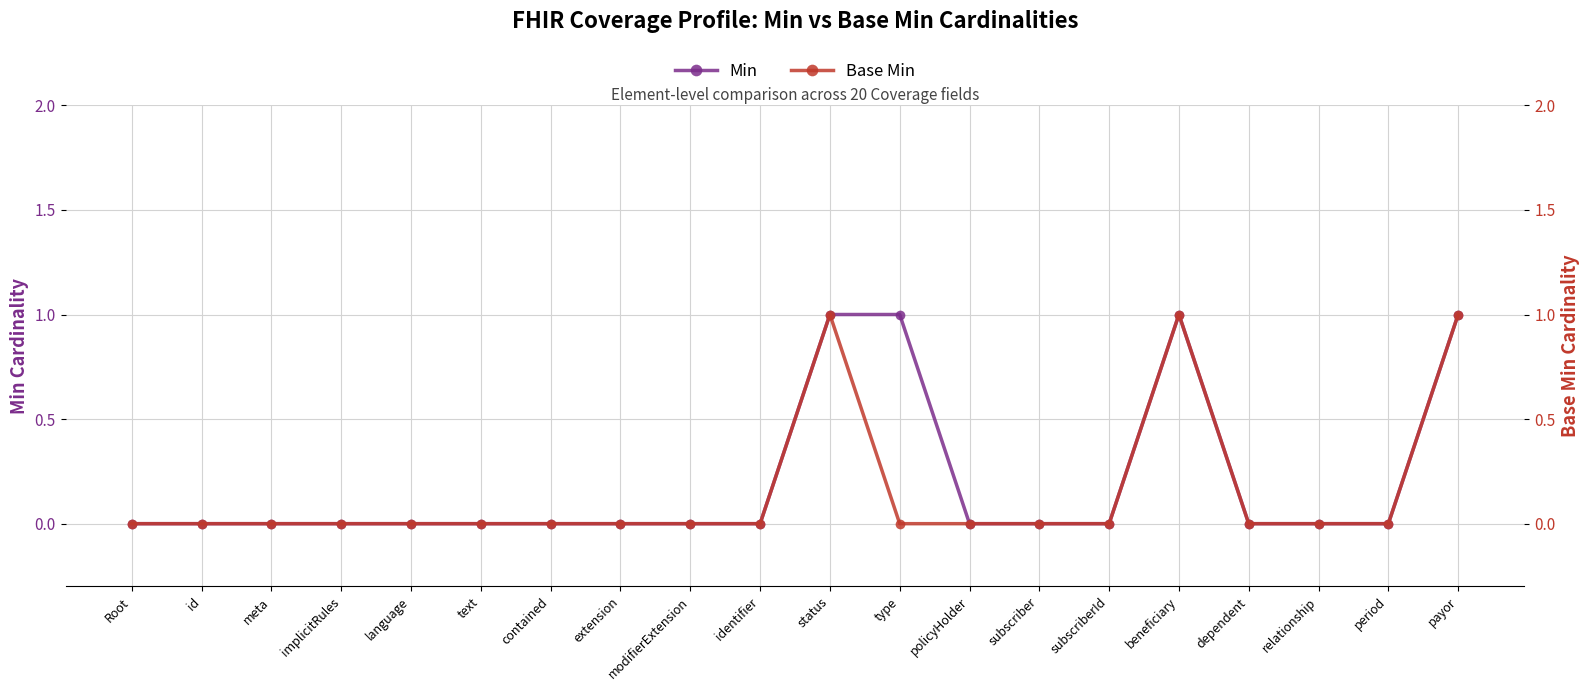

List the labels in order of Min value, smallest first.

Root, id, meta, implicitRules, language, text, contained, extension, modifierExtension, identifier, policyHolder, subscriber, subscriberId, dependent, relationship, period, status, type, beneficiary, payor